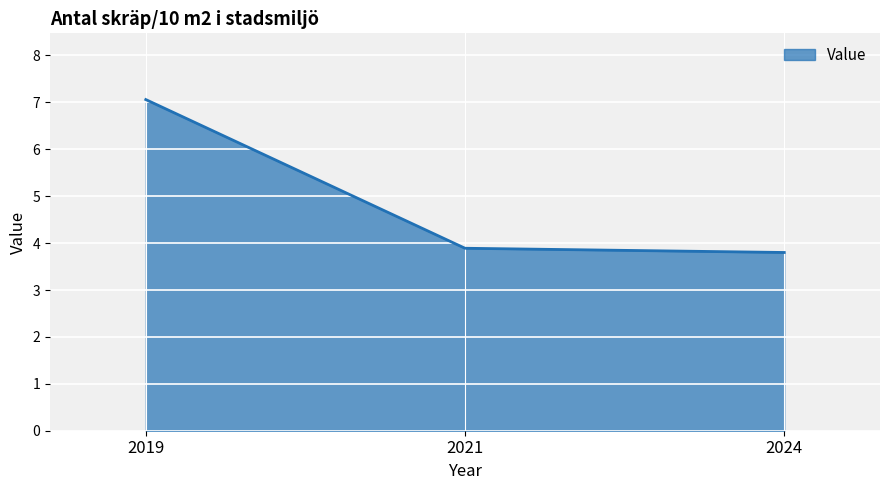

The chart shows a value of 5.6 at 2024. True or false?

False